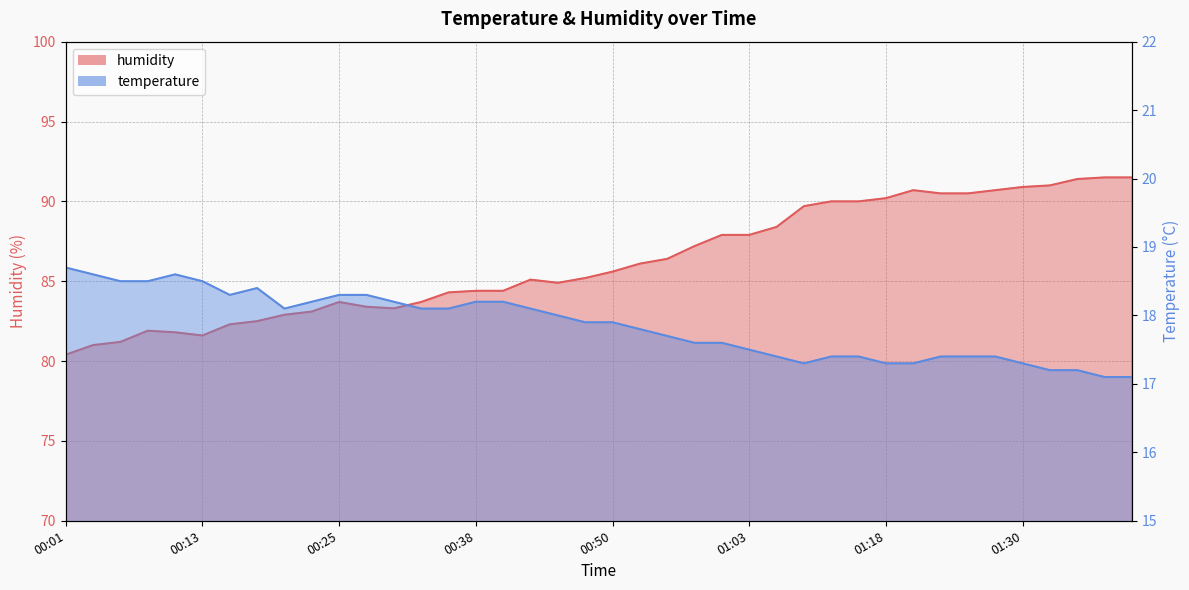

What is the value of the humidity point at the 6th from the left?

81.6